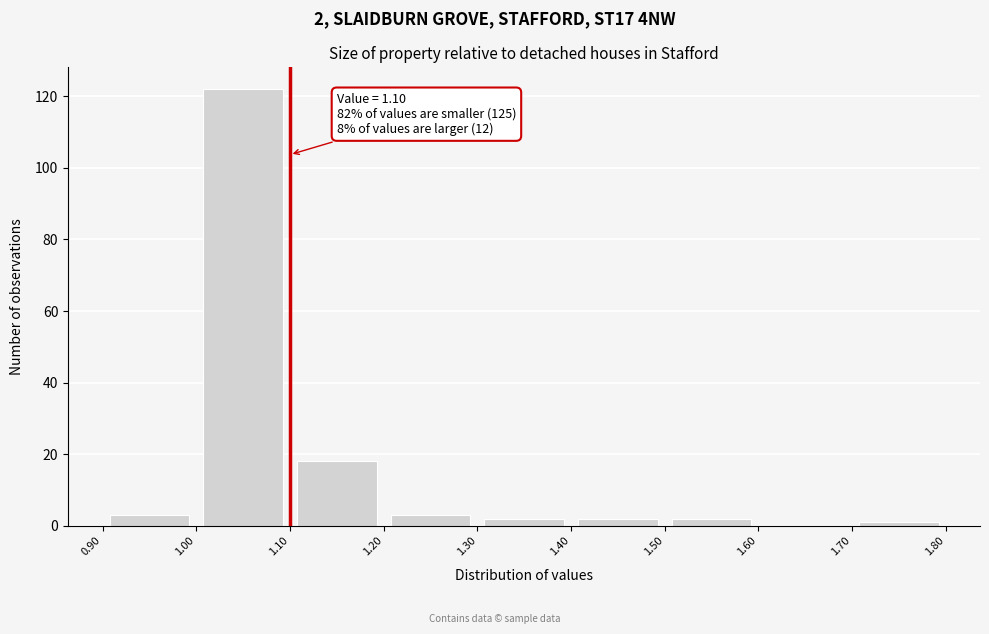

Over which range of the x-axis is the bar tallest?

1.00 to 1.10